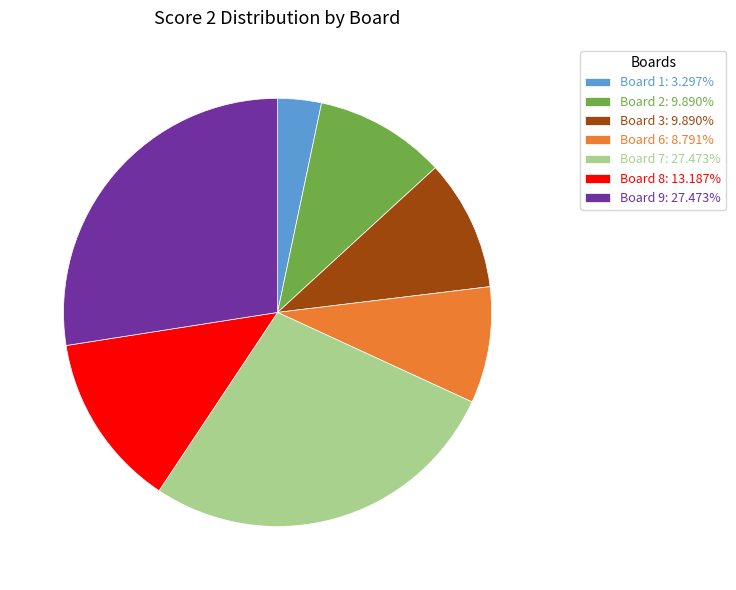

Count the number of slices in the pie.

7